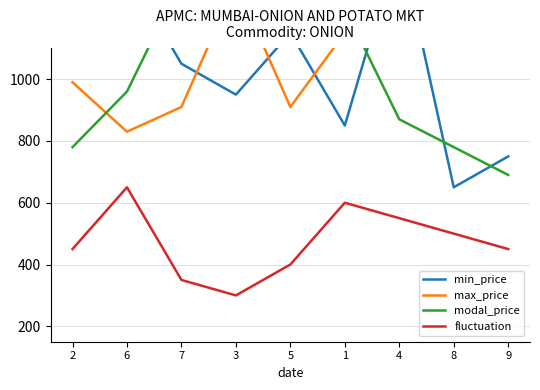

The value of max_price at 6 is 830. True or false?

True